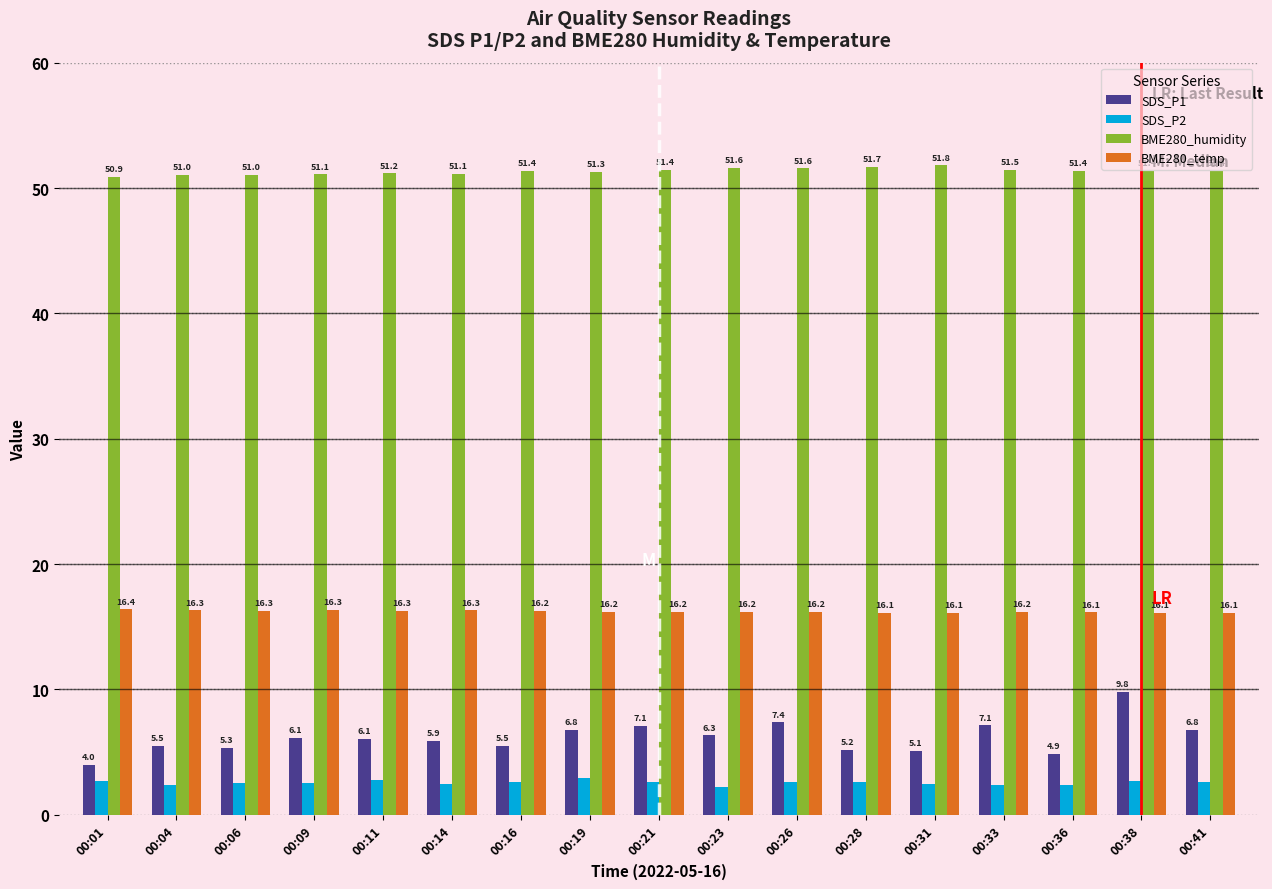

What is the approximate value of BME280_humidity at 00:41?

51.4